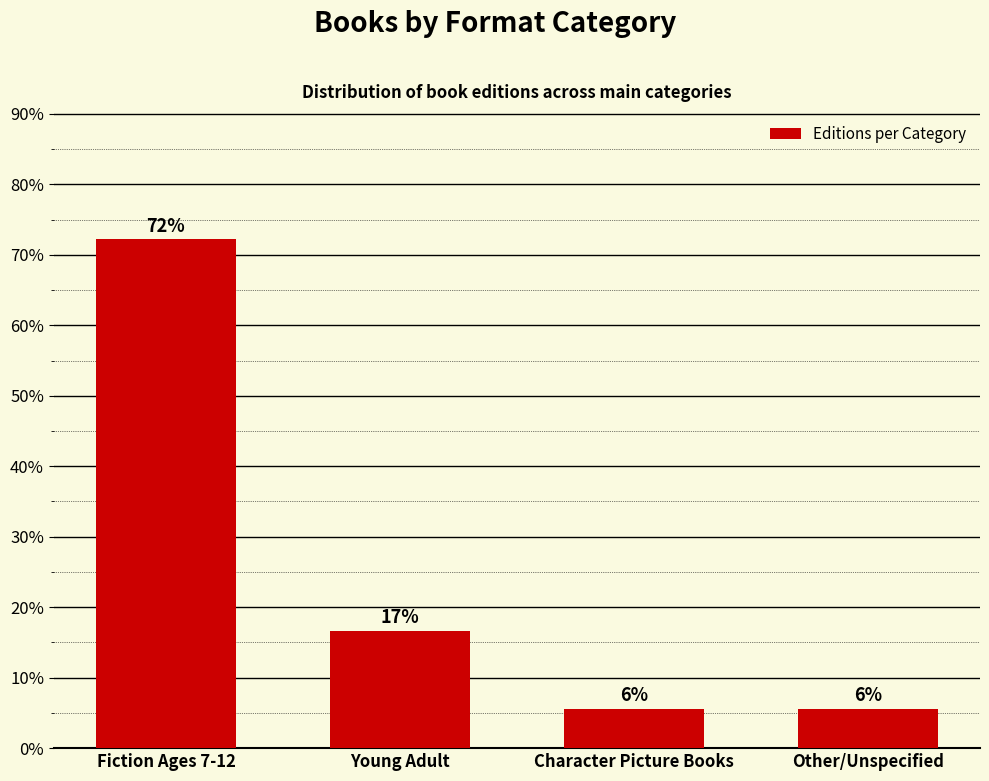

The value at Other/Unspecified is 5.6. True or false?

True